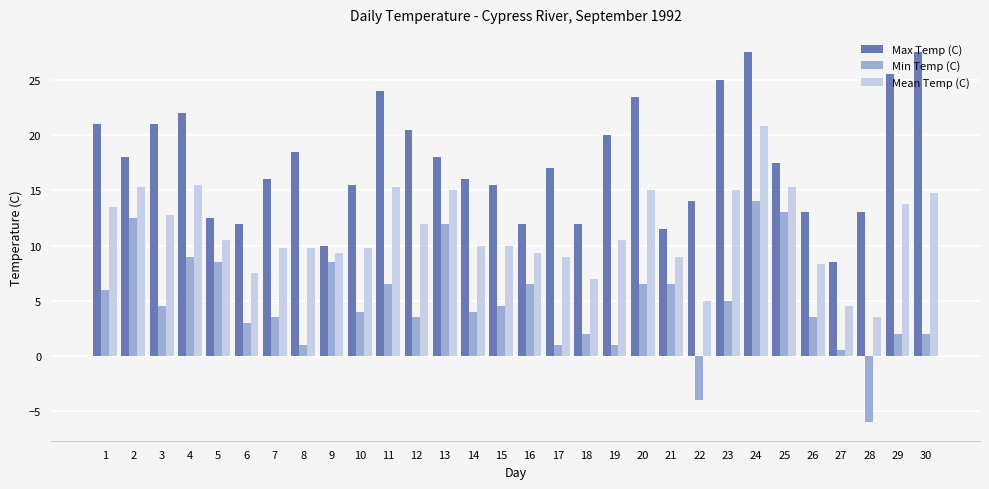

How many bars are there in each group?

3